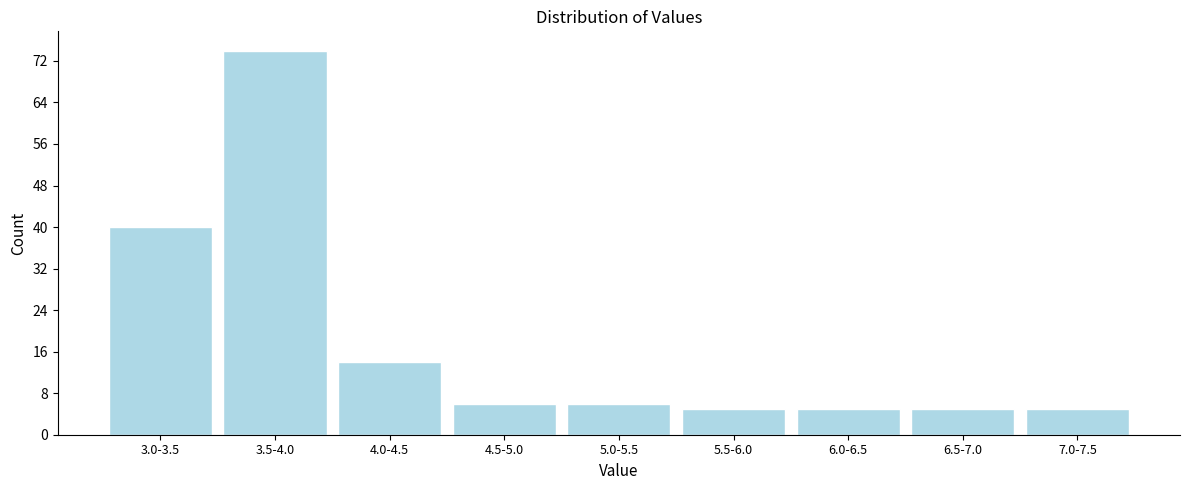

Reading right to left, extract all data points from this chart.

5	5	5	5	6	6	14	74	40